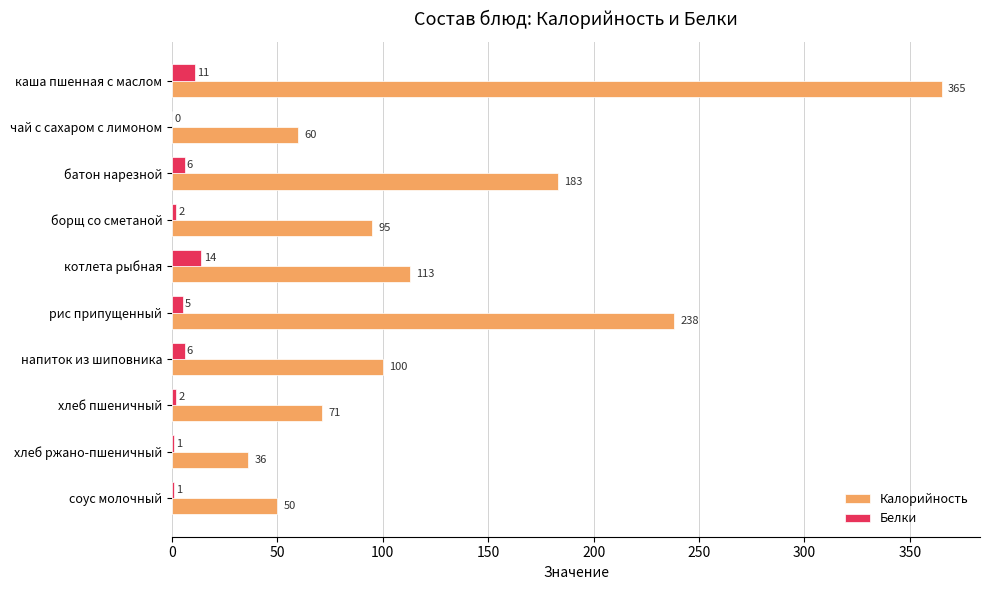

At which label is Калорийность closest to 200?

батон нарезной